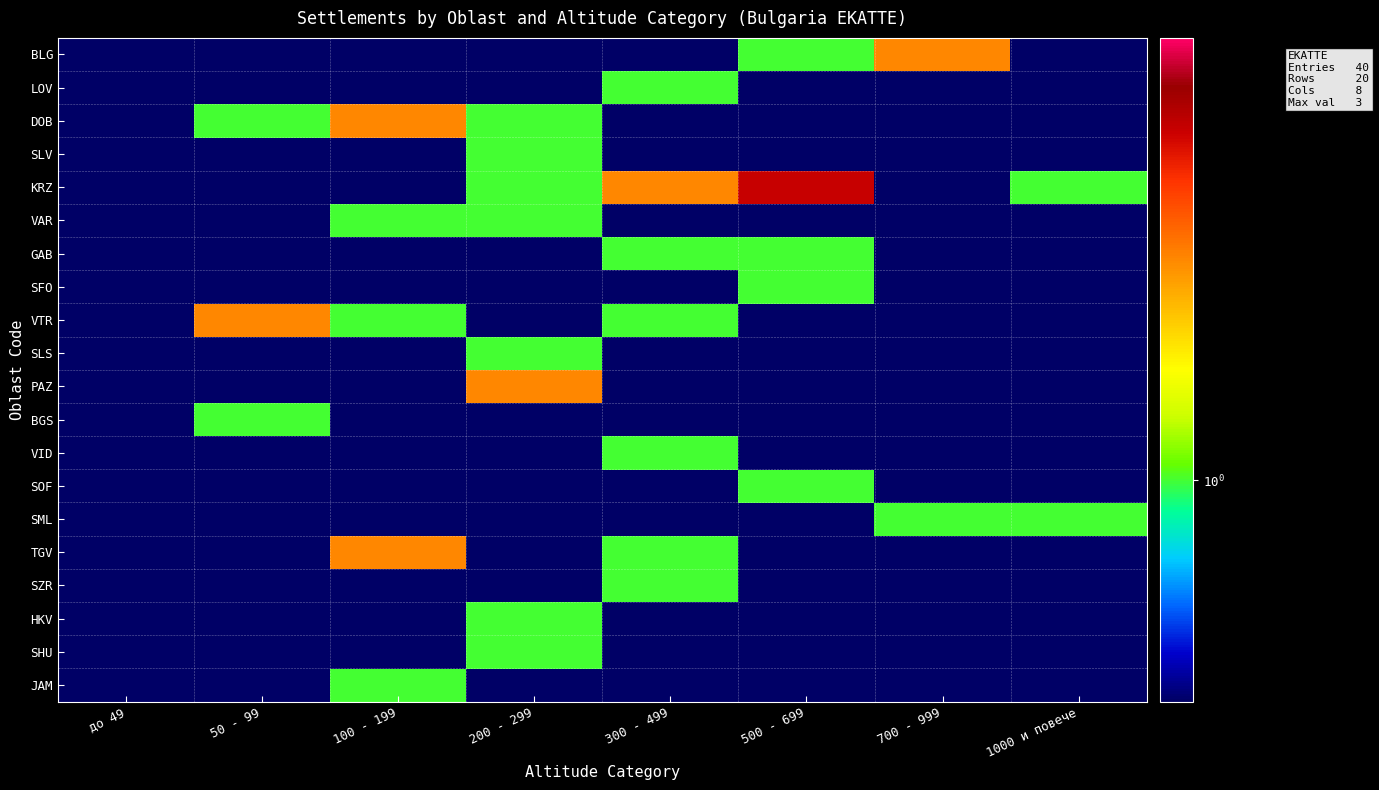

Which series changed the most between 100 - 199 and 700 - 999?

BLG